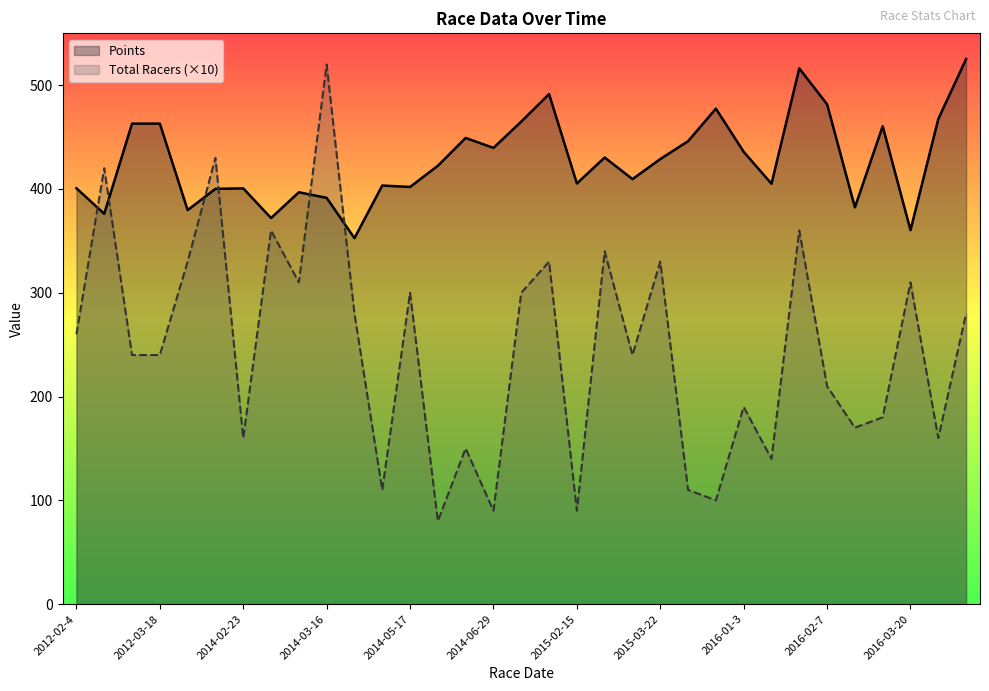

Is it true that Total Racers (×10) equals 240.0 at 20?

True